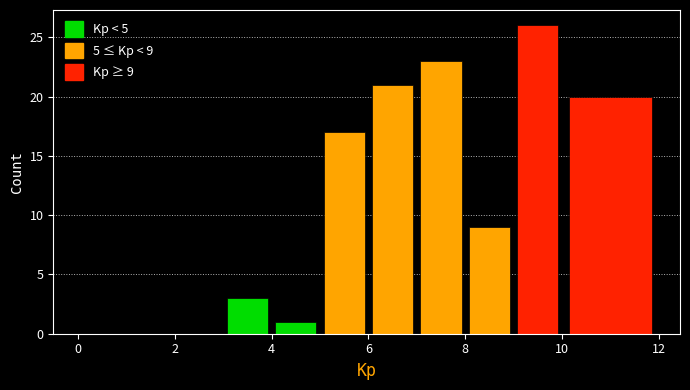

Which range on the x-axis has the tallest bar?

9 to 10